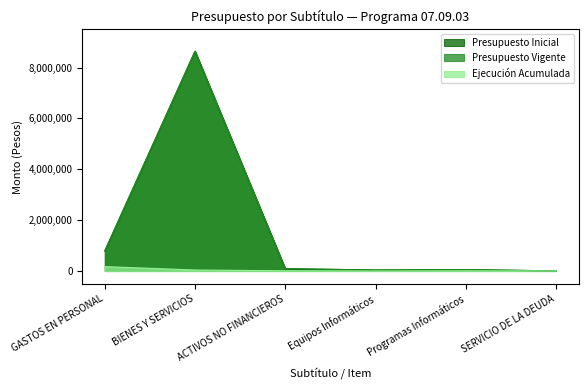

Which series has the largest total across all categories?

Presupuesto Inicial